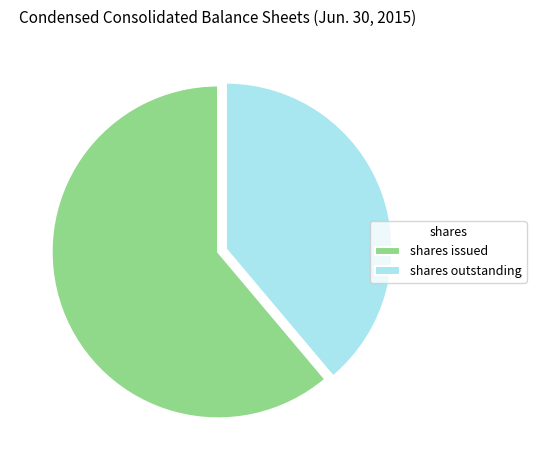

Do shares issued and shares outstanding together represent more than half of the pie?

Yes